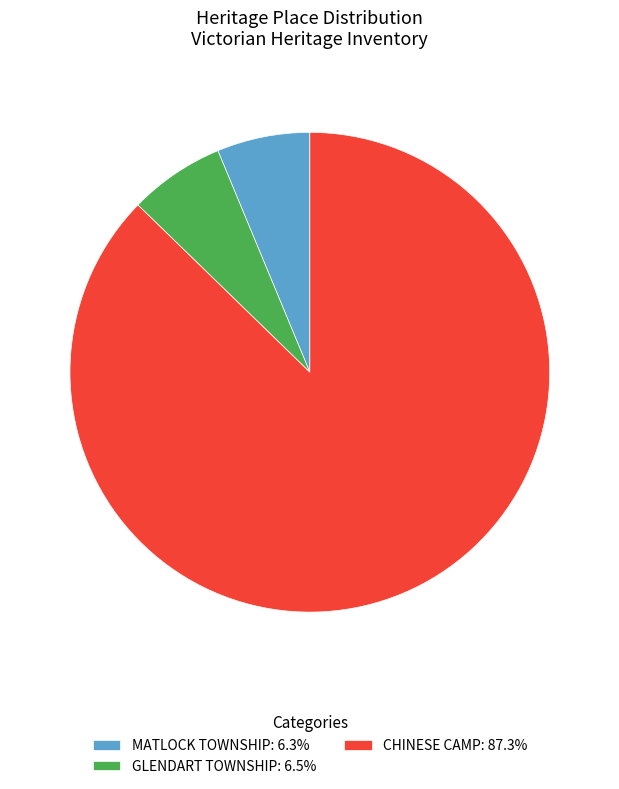

Approximately how many times larger is the value at CHINESE CAMP compared to MATLOCK TOWNSHIP?

13.9